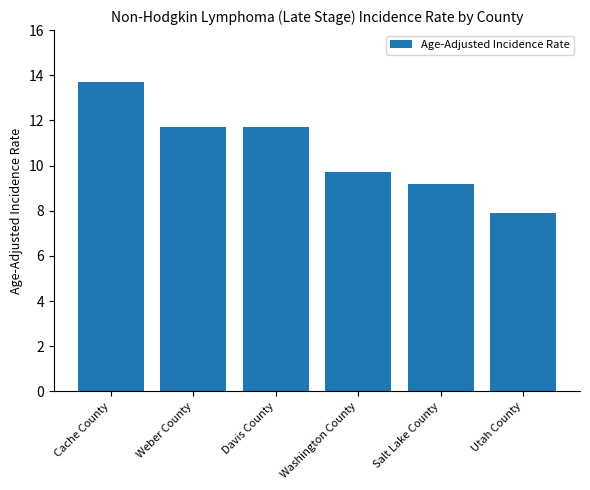

Reading left to right, what are all the values shown in this chart?

13.7	11.7	11.7	9.7	9.2	7.9